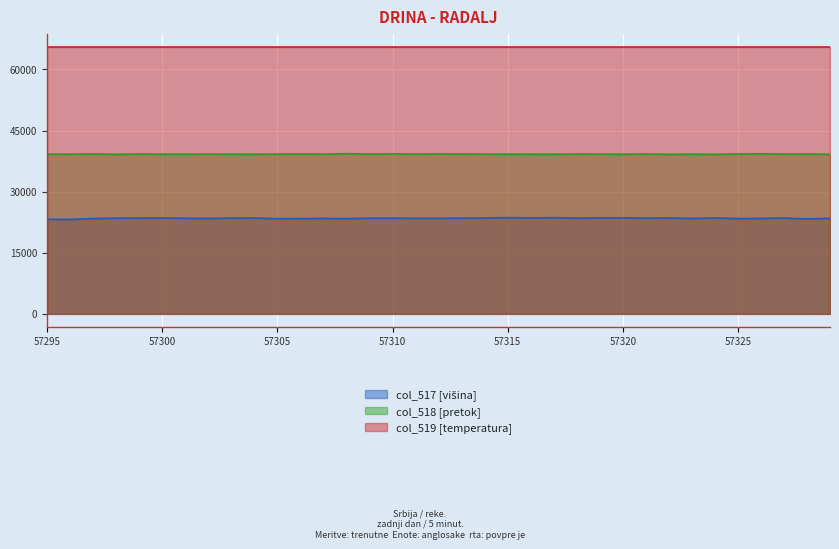

Which series has the largest total across all categories?

col_519 [temperatura]